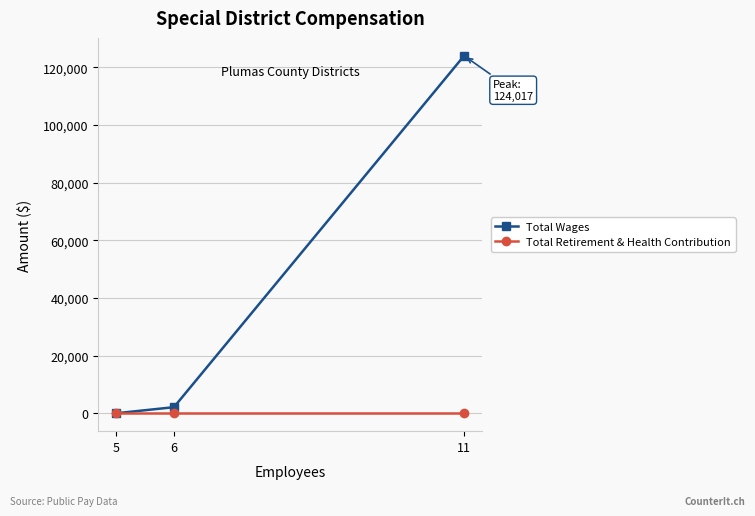

What is the sum of the Total Wages values at 5 and 6?

2120